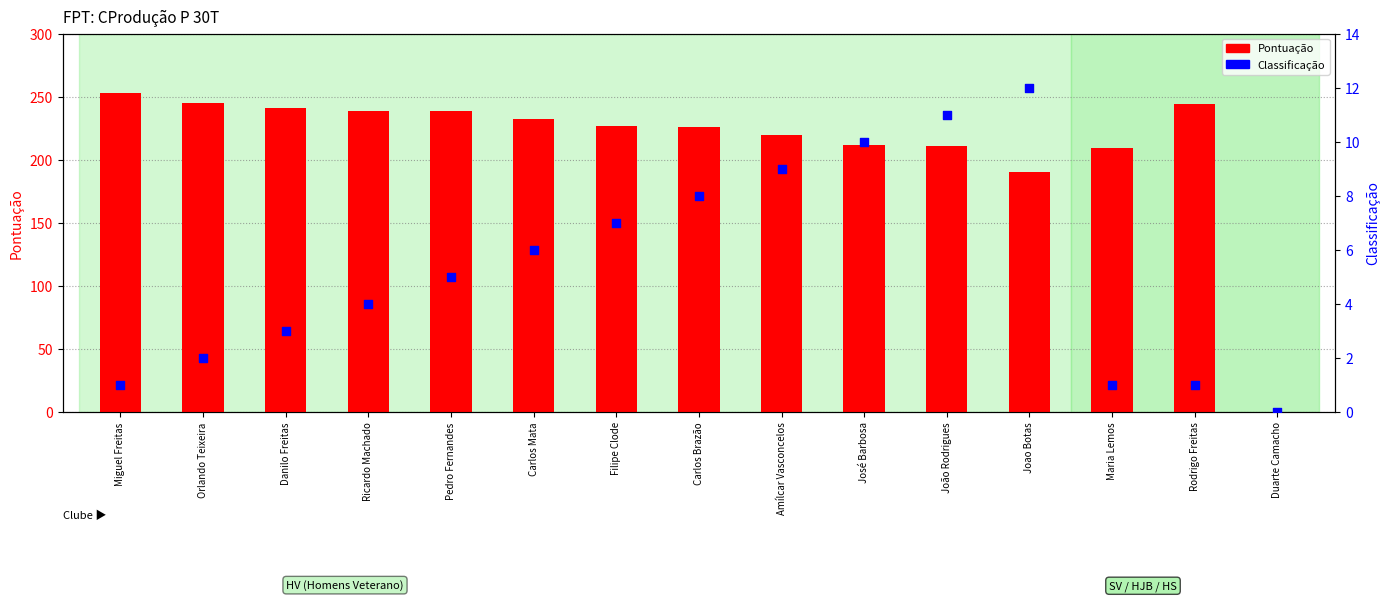

At how many categories does at least one series exceed 112?

14